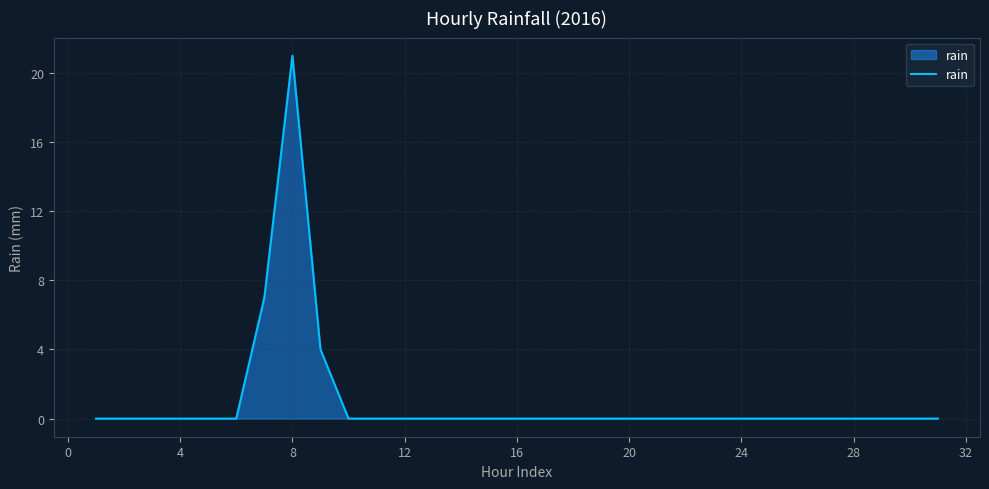

What is the difference between the maximum and minimum values?

21